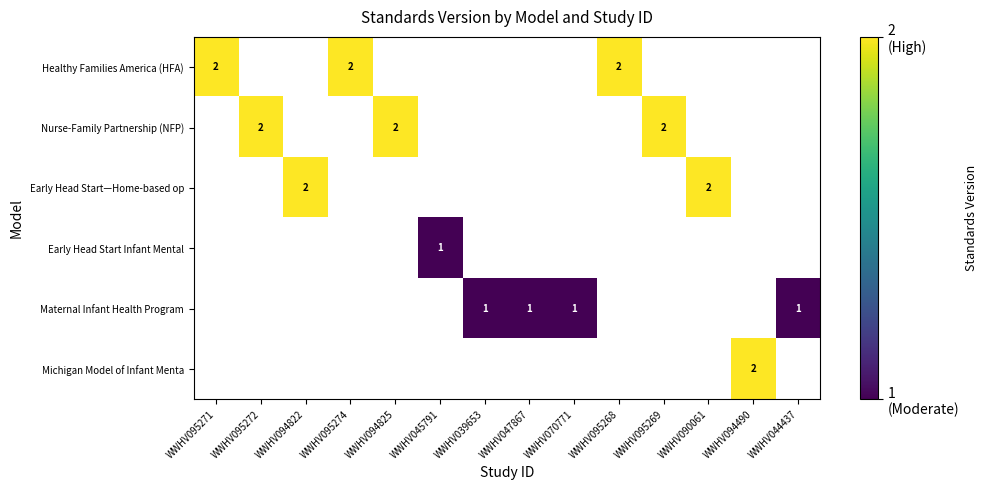

Which series has the largest total across all categories?

Healthy Families America (HFA)